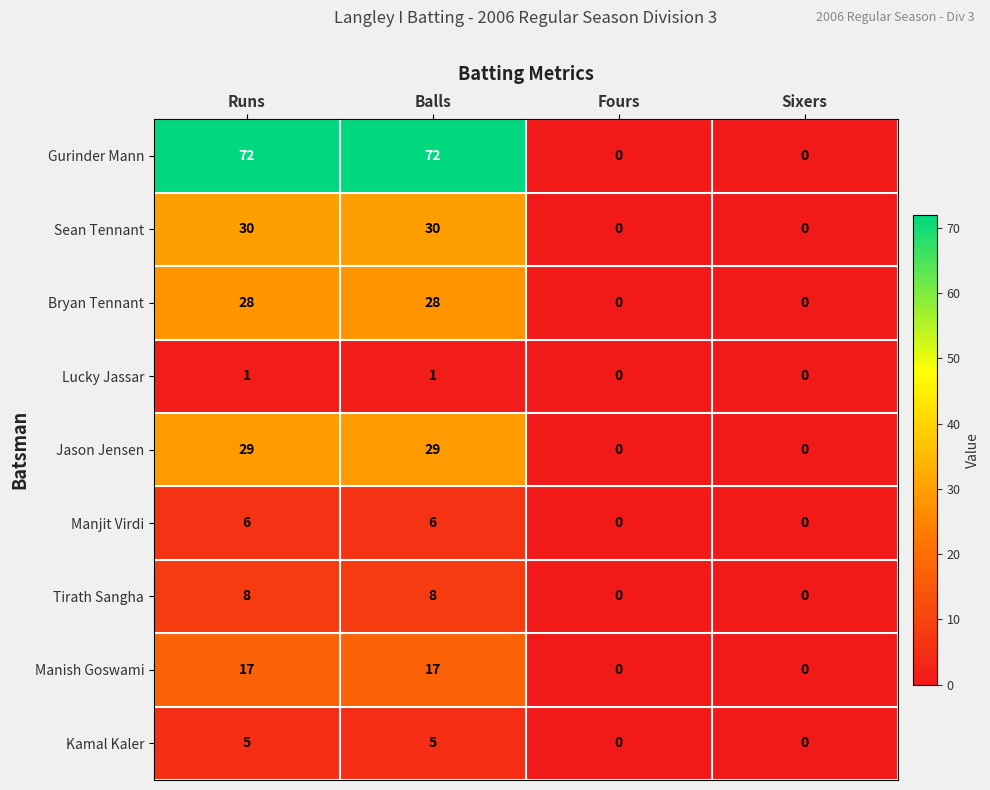

What is the sum of all Sean Tennant values?

60